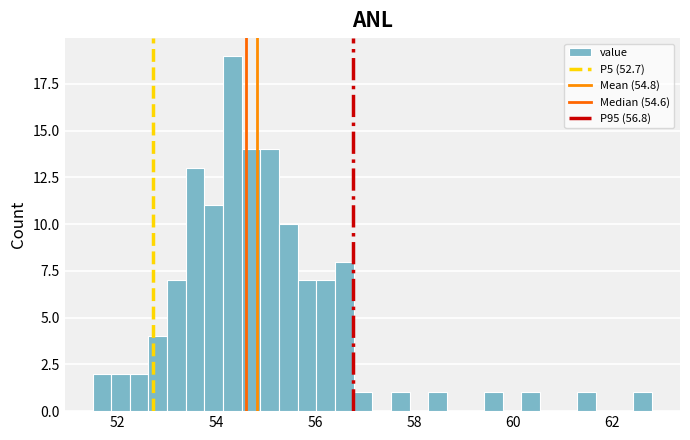

Around what value on the x-axis is the tallest bar? Give the approximate position of its centre, as read against the axis.

54.4